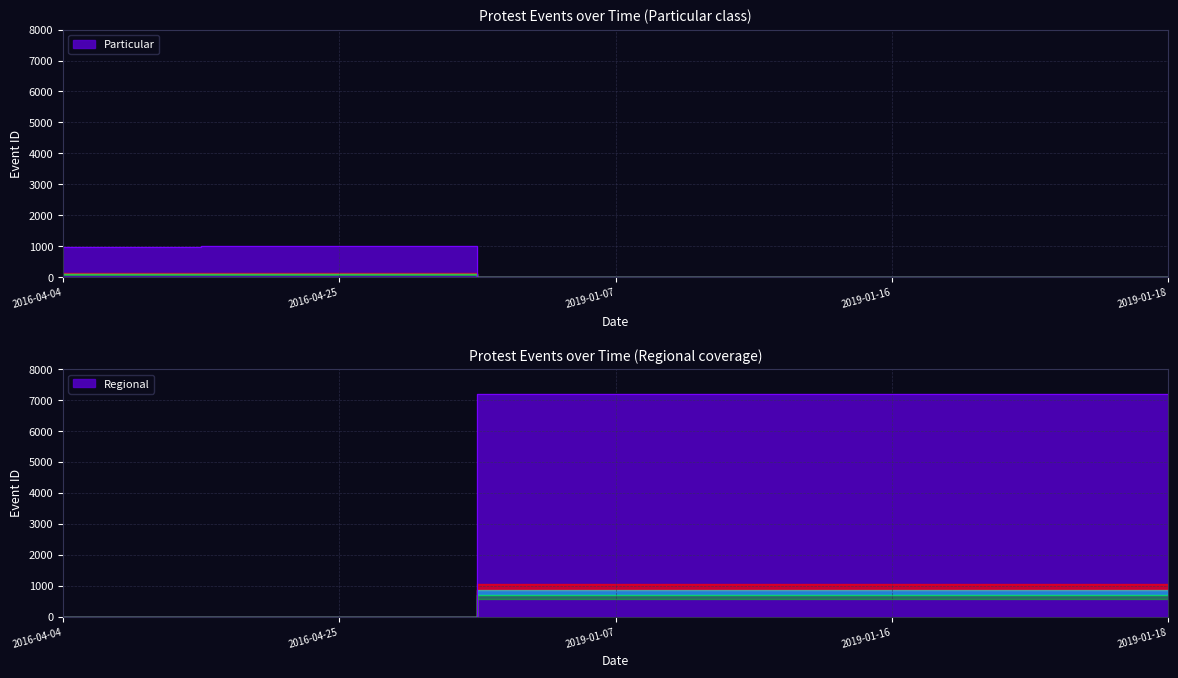

Where does the data first go above 7188?

2019-01-16